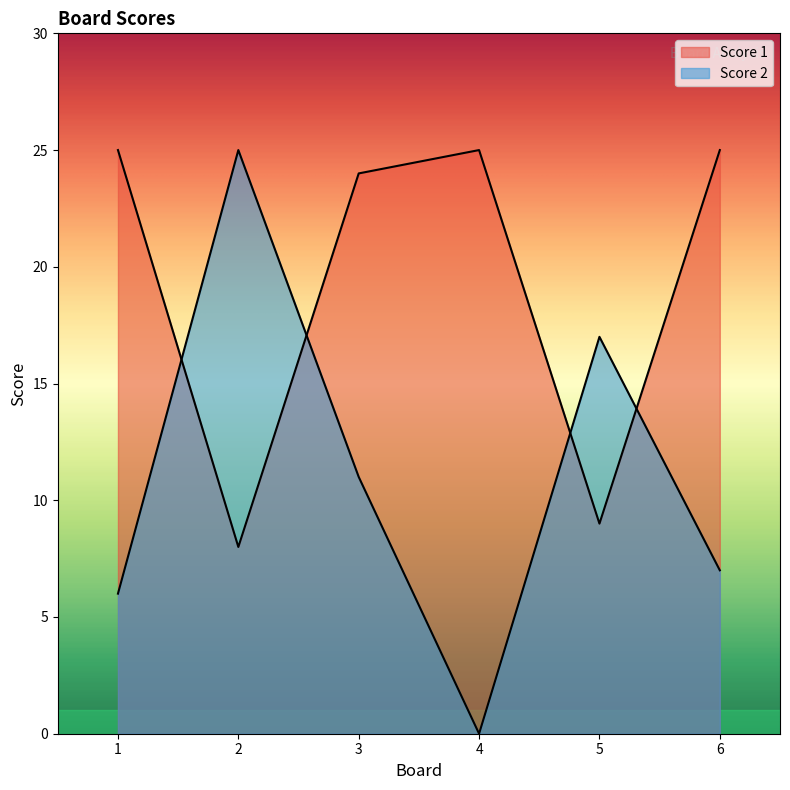

In Score 1, how many points are higher than both neighbors (excluding endpoints)?

1